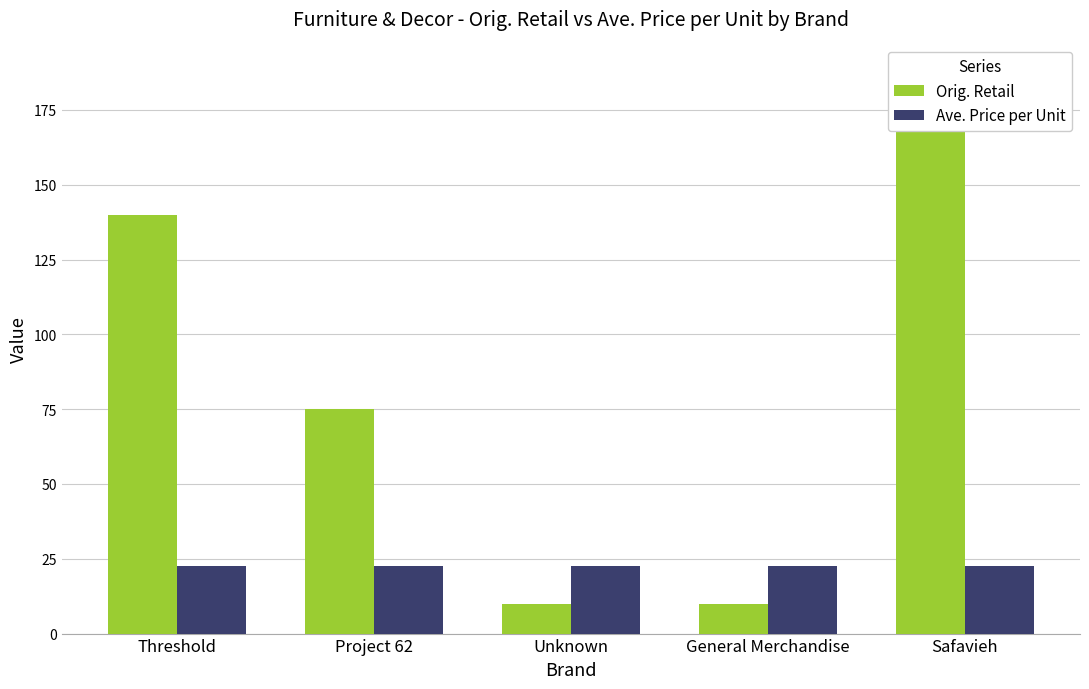

What is the minimum value for Orig. Retail?

10.0